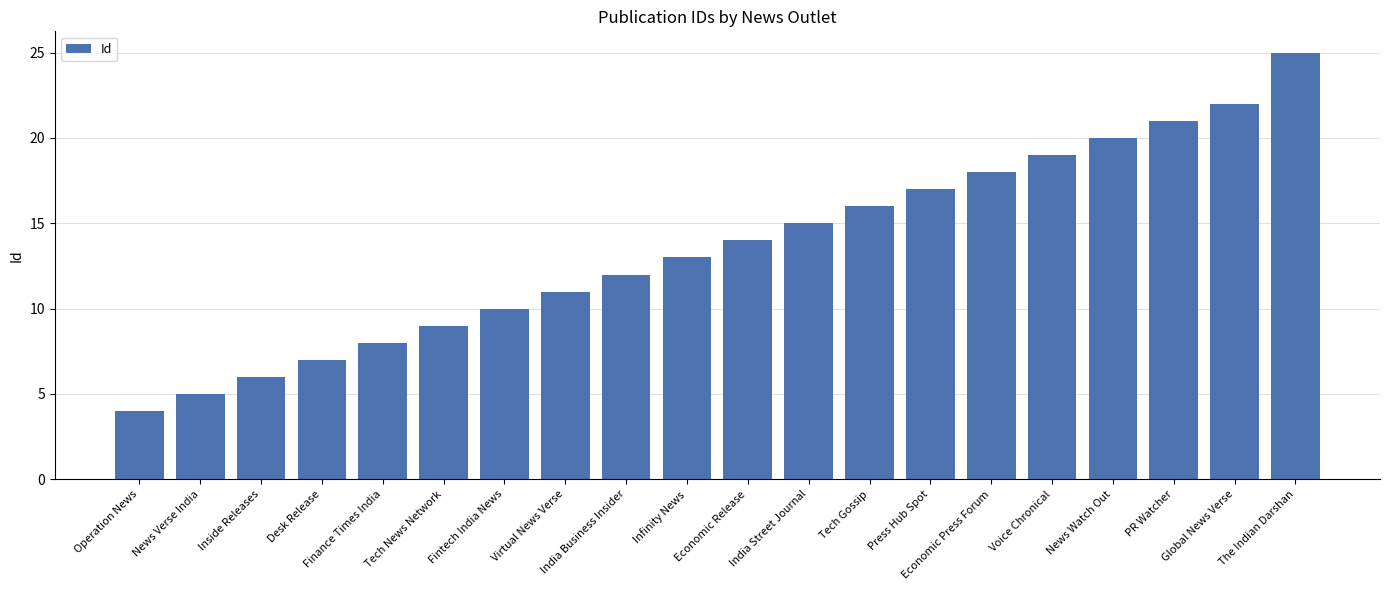

How many series are shown in this chart?

1